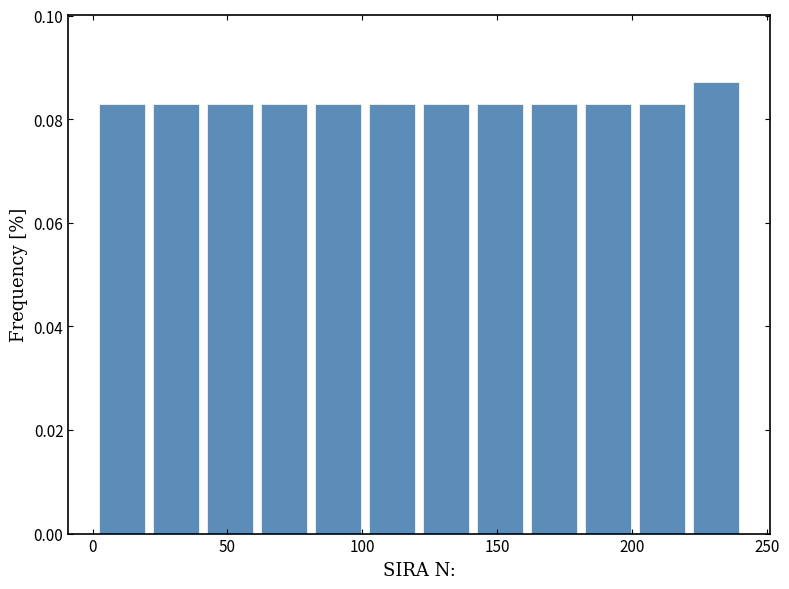

Reading left to right, list every bar in this chart as the range it spans on the x-axis followed by its height. Neither the bar edges nor the heights are printed on the chart, so give them approximately, as read against the axes.

1 to 21: 0.082
21 to 41: 0.082
41 to 61: 0.082
61 to 81: 0.082
81 to 101: 0.082
101 to 121: 0.082
121 to 141: 0.082
141 to 161: 0.082
161 to 181: 0.082
181 to 201: 0.082
201 to 221: 0.082
221 to 241: 0.088